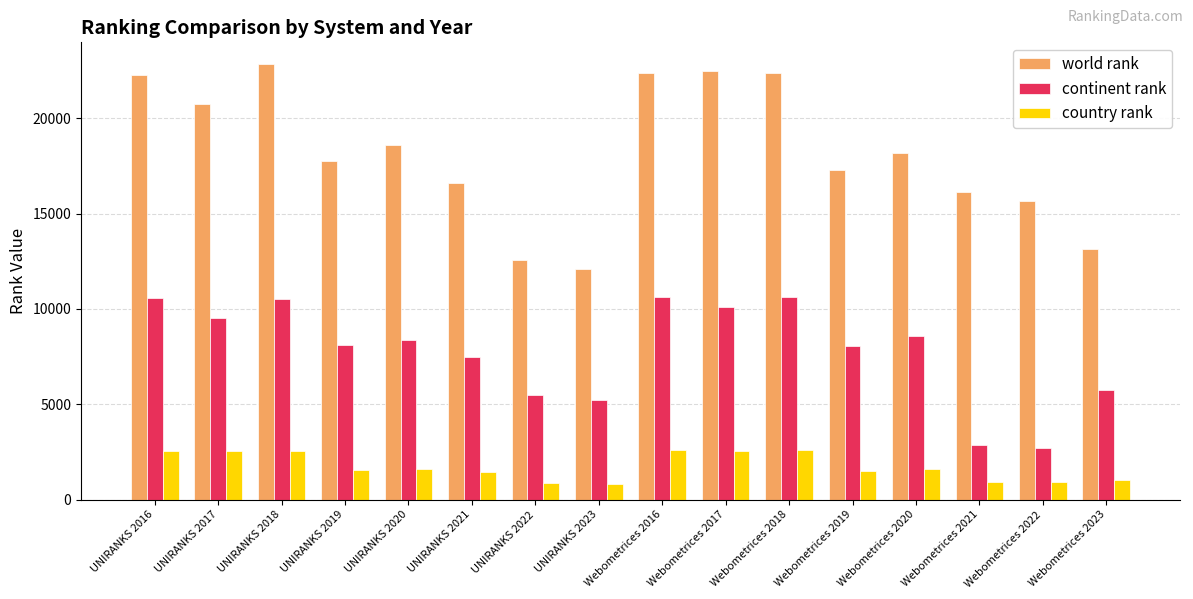

True or false: world rank has a value of 18613 at UNIRANKS 2020.

True